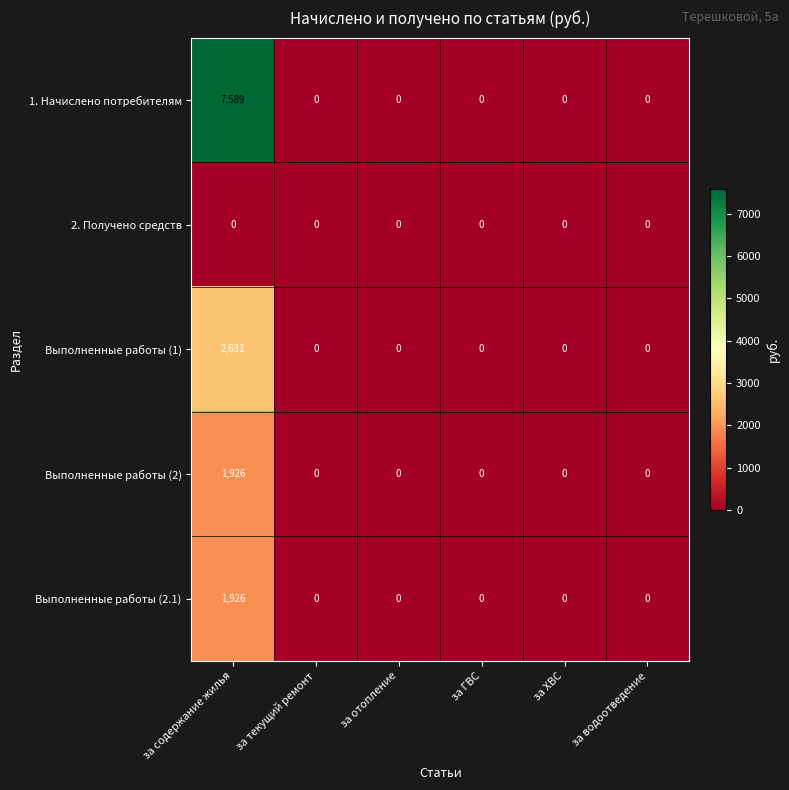

Which category has the highest value in the Выполненные работы (1) series?

за содержание жилья